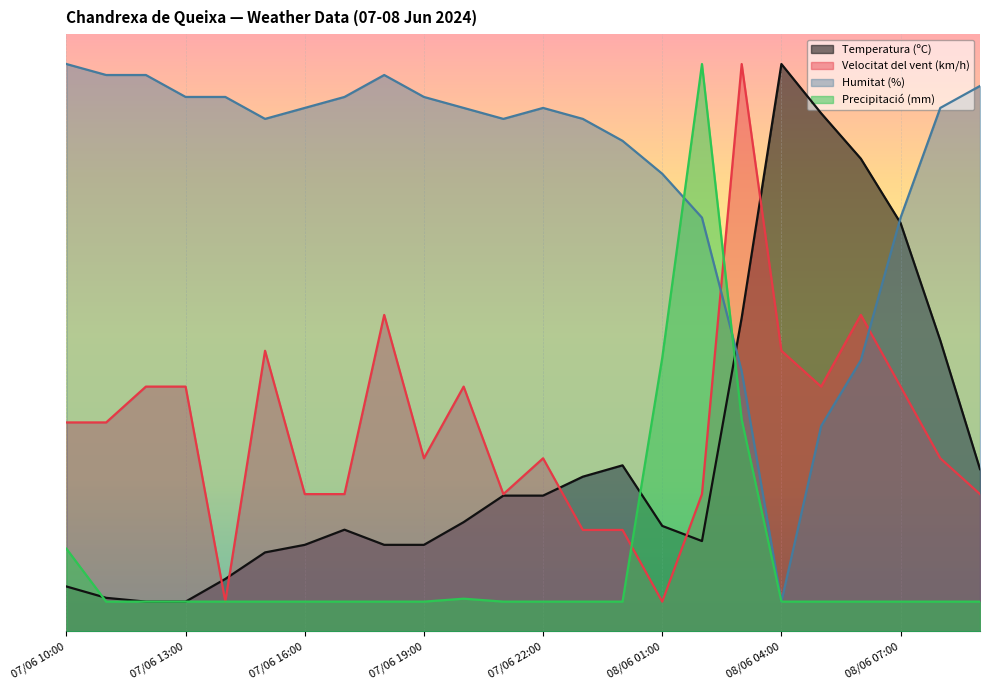

What is the greatest value displayed?

95.0